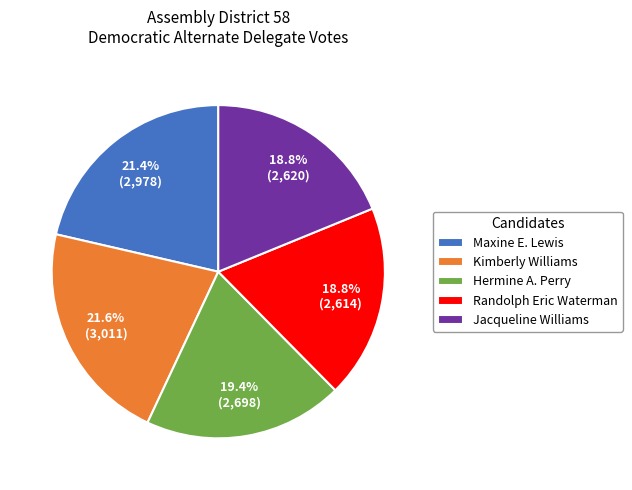

Do Randolph Eric Waterman and Jacqueline Williams together represent more than half of the pie?

No